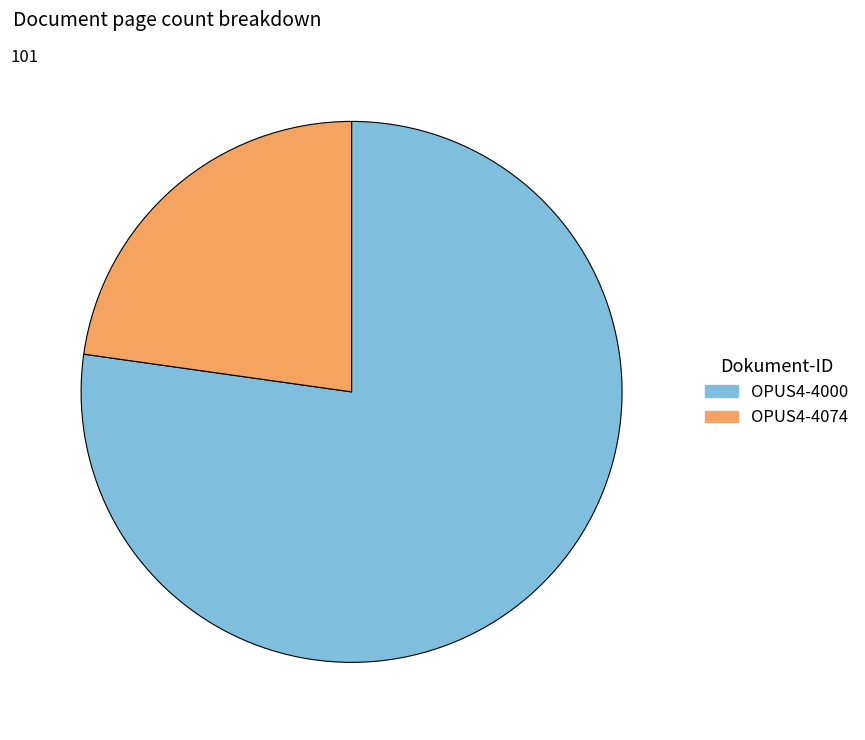

The OPUS4-4000 slice represents 87% of the pie. True or false?

False